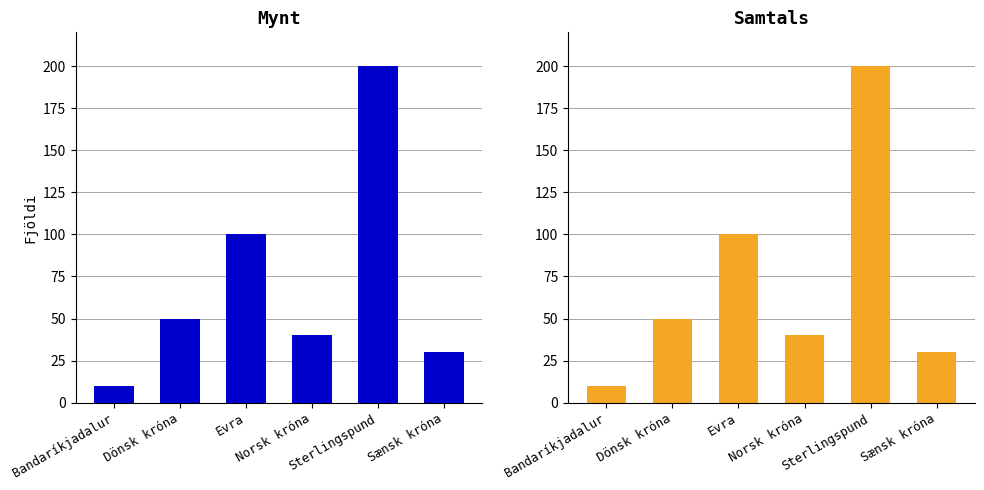

What is the value of the Mynt bar at the 4th from the left?

40